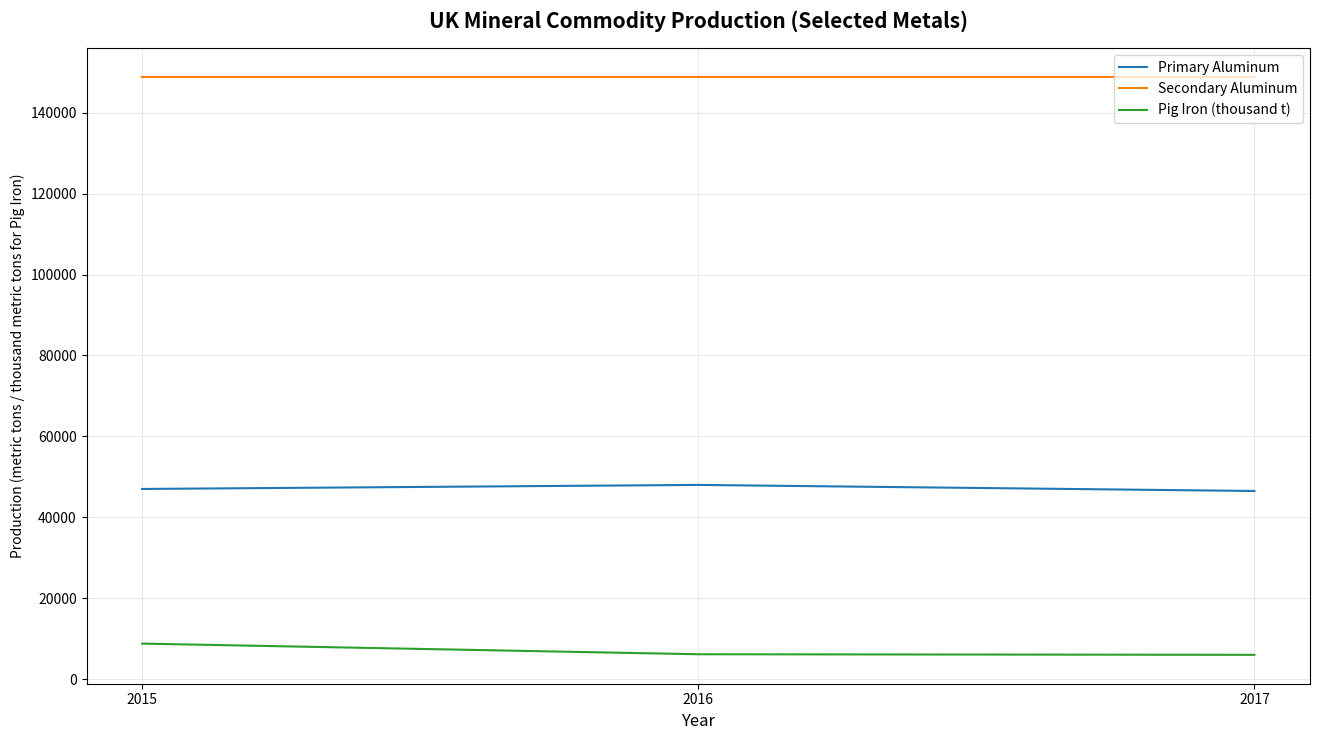

List the series in order of their peak value, highest first.

Secondary Aluminum, Primary Aluminum, Pig Iron (thousand t)